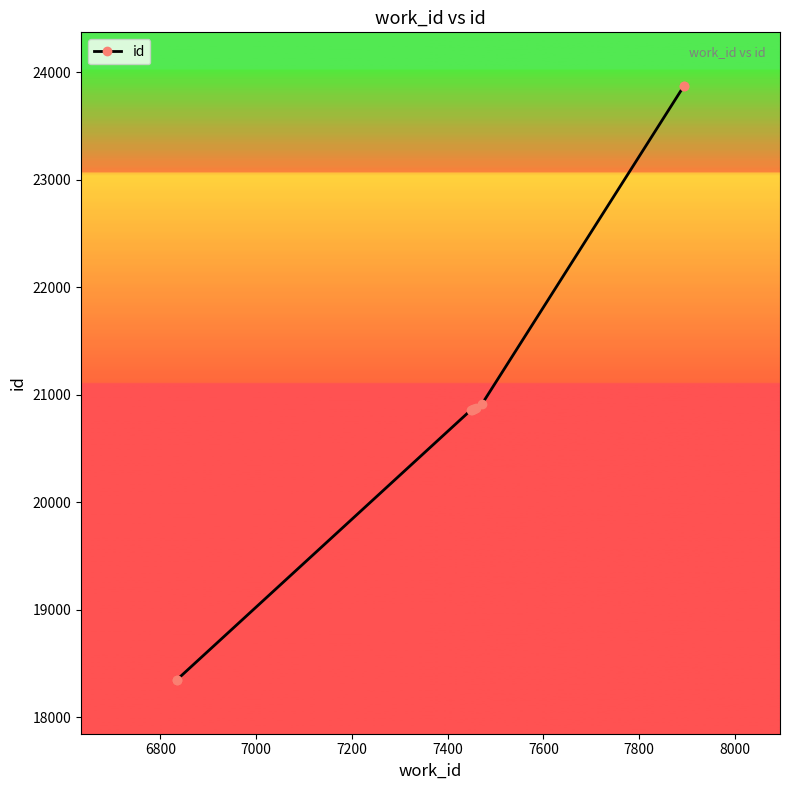

True or false: there are more than 0 points higher than both neighbors.

False